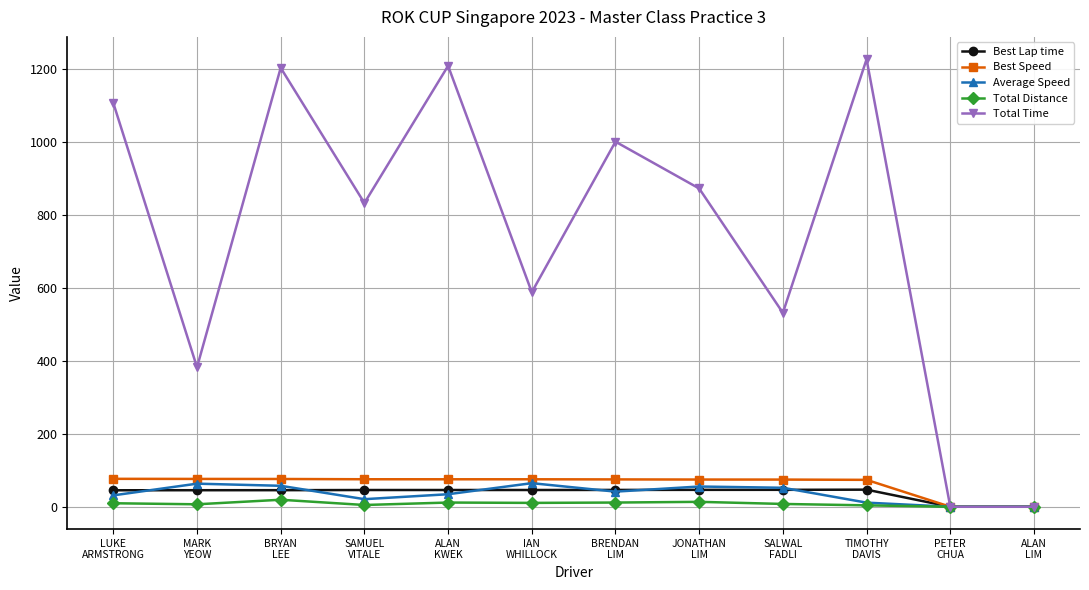

Which series has the largest range (max minus min)?

Total Time